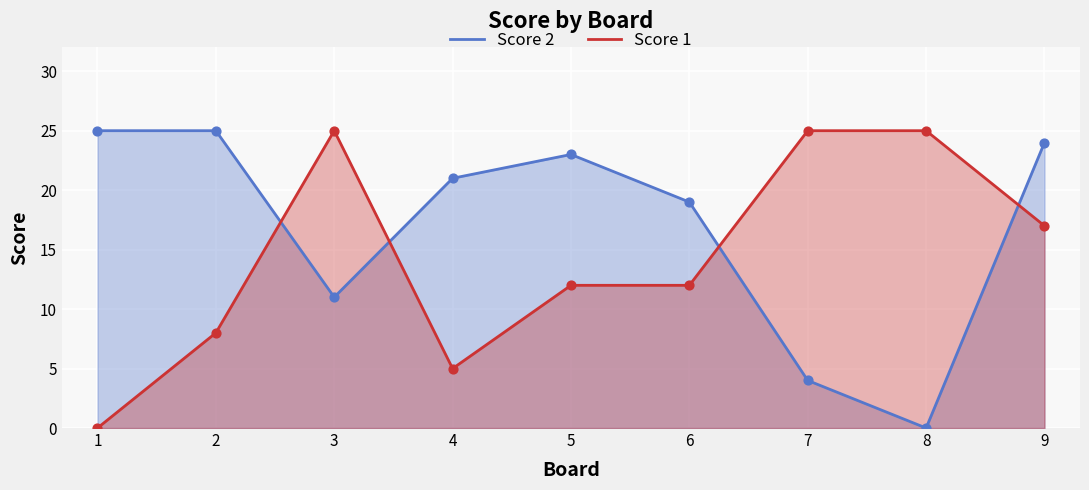

Which series reaches the maximum Y coordinate?

Score 2